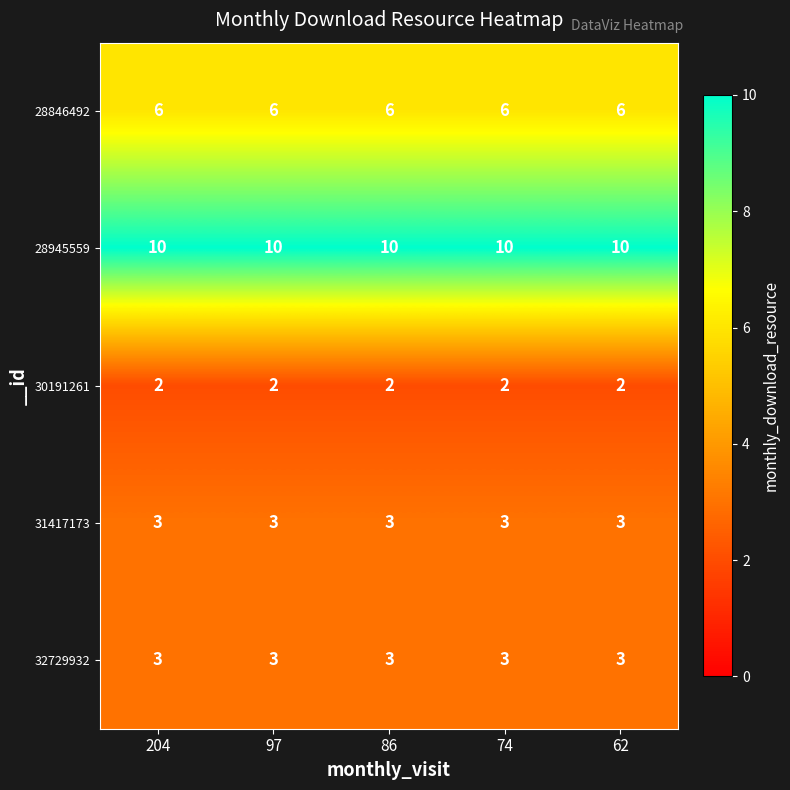

What is the spread (max minus min) of values at 86?

8